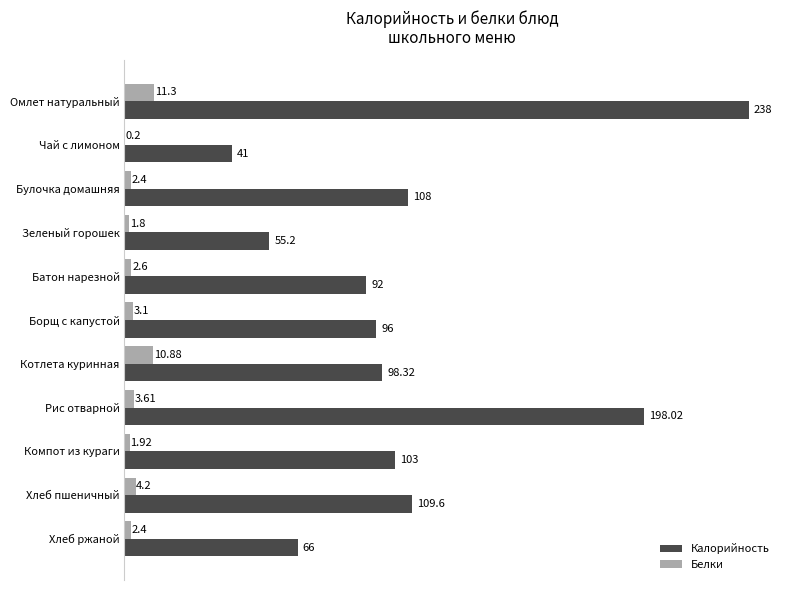

What is the sum of all Белки values?

44.4